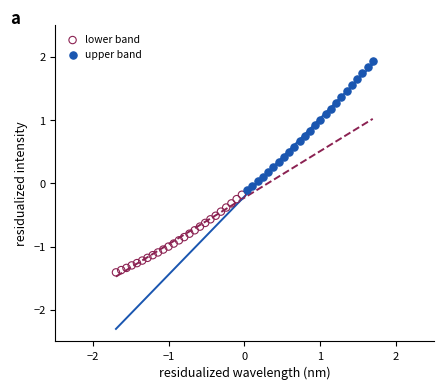

Which series has the largest Y range (max minus min)?

upper band